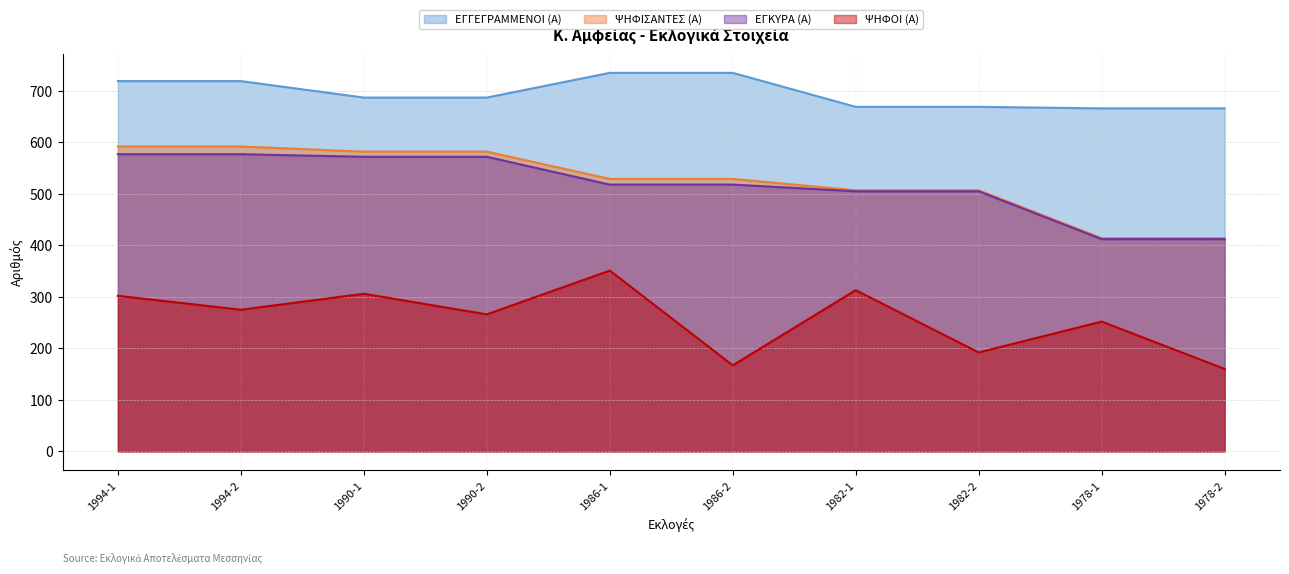

At which label does ΨΗΦΟΙ (Α) reach its minimum?

1978-2